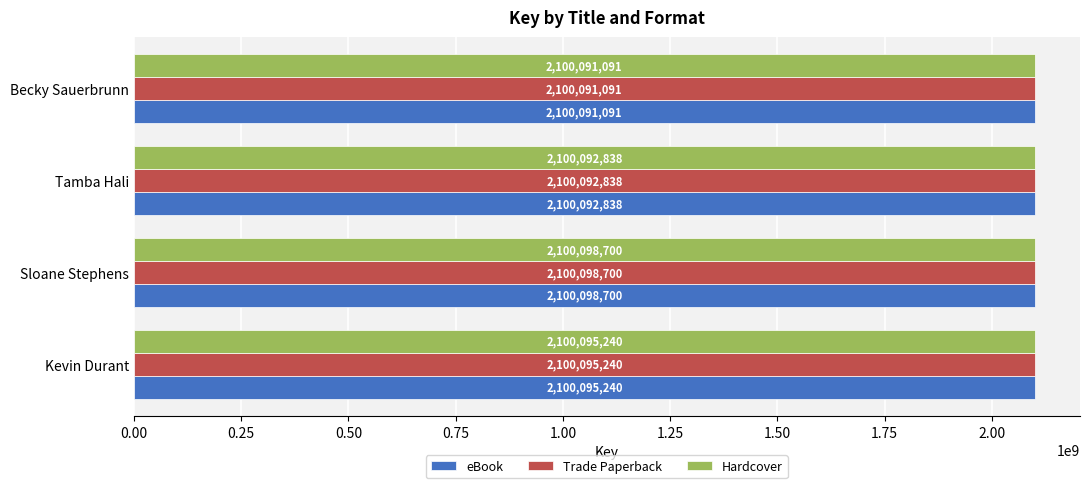

What is the highest value of the eBook series?

2100098700